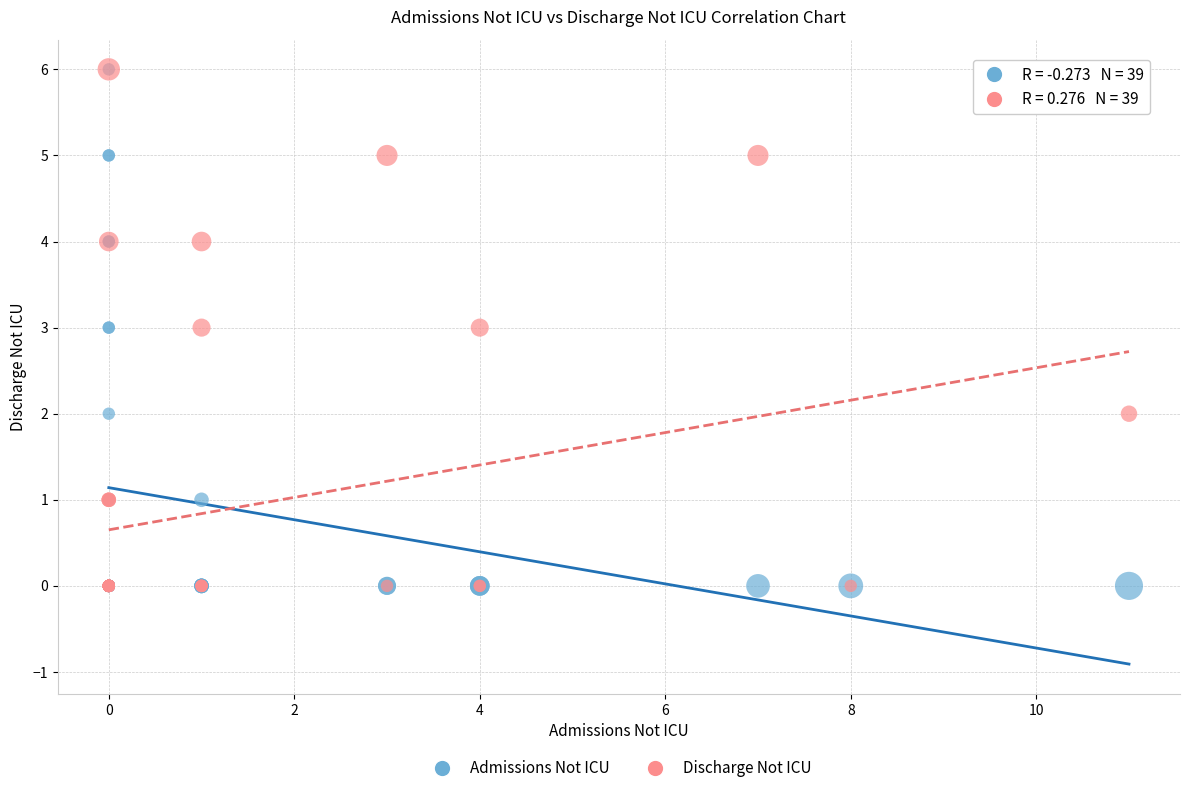

What are all the series names shown in the legend?

Admissions Not ICU, Discharge Not ICU